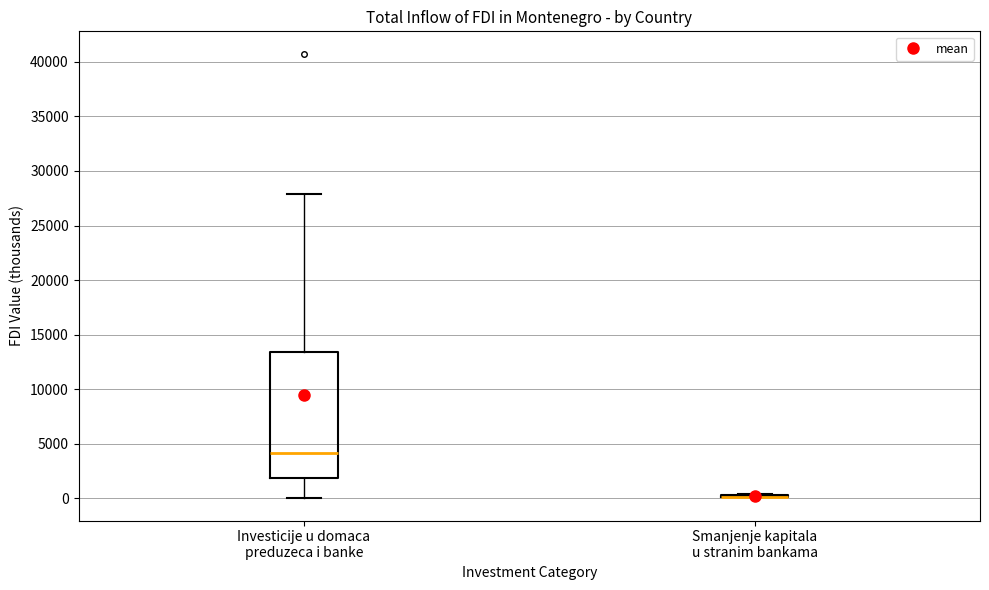

Reading left to right, transcribe this box plot: for each box, give where its median line is, the range the box spans, and where its two whiskers end, as read against the y-axis. The values are not printed on the chart, so give them approximately, as read against the axis.

Investicije u domaca preduzeca i banke: median 4000, box 2000 to 13500, whiskers 0 to 28000
Smanjenje kapitala u stranim bankama: box collapsed to a line at 0, whiskers 0 to 500